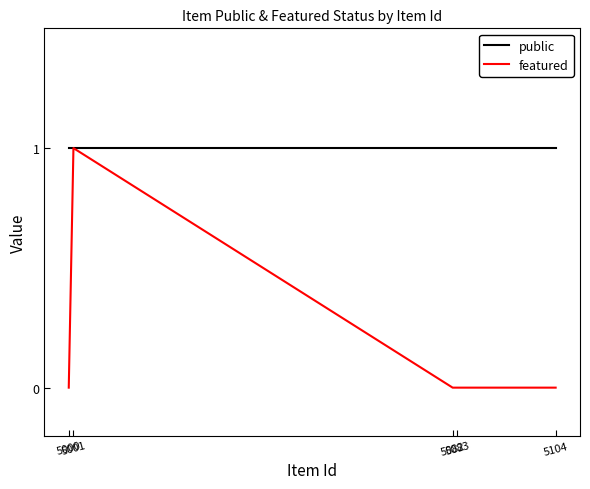

Which category has the highest value in the featured series?

5001